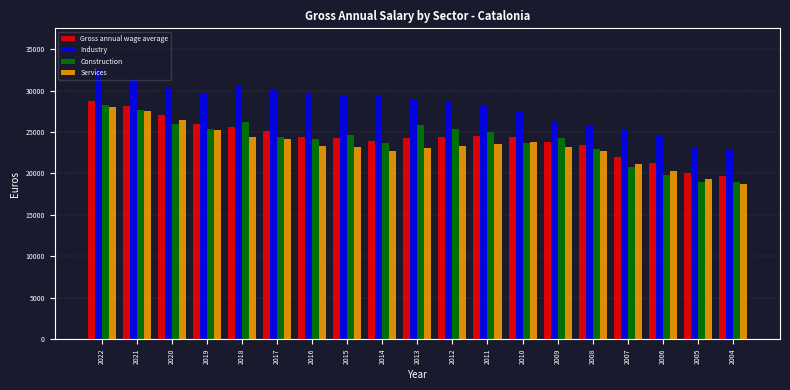

What is the highest value of the Services series?

28013.9